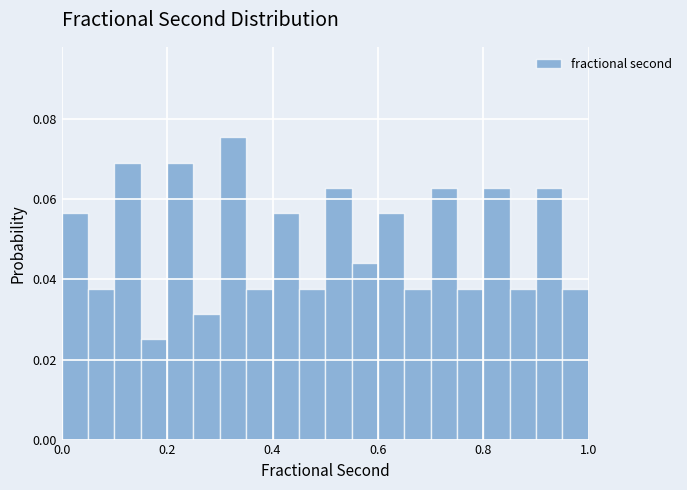

Read against the x-axis, roughly where is the centre of the tallest bar?

0.32